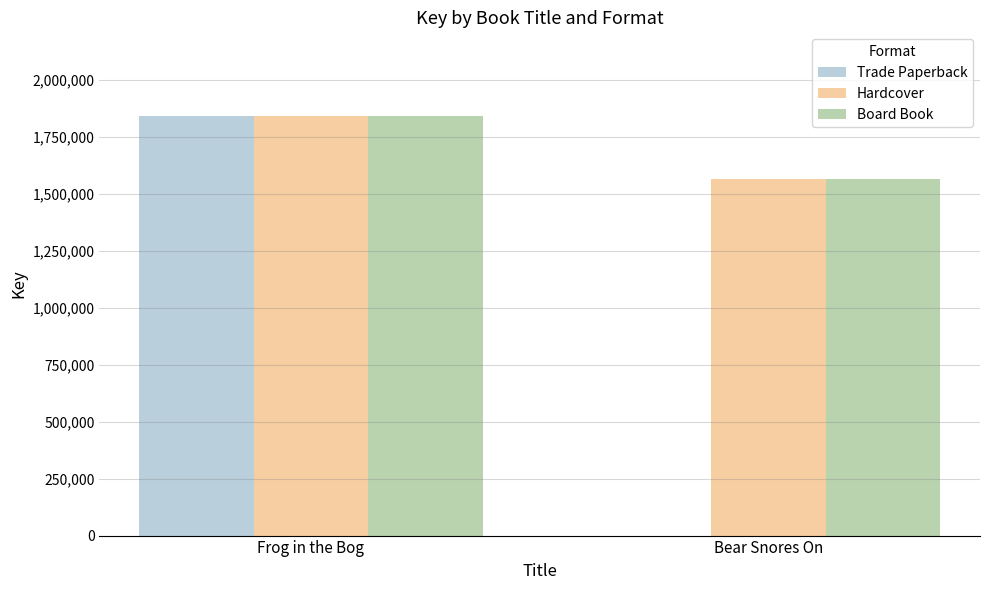

How many series are shown in this chart?

3